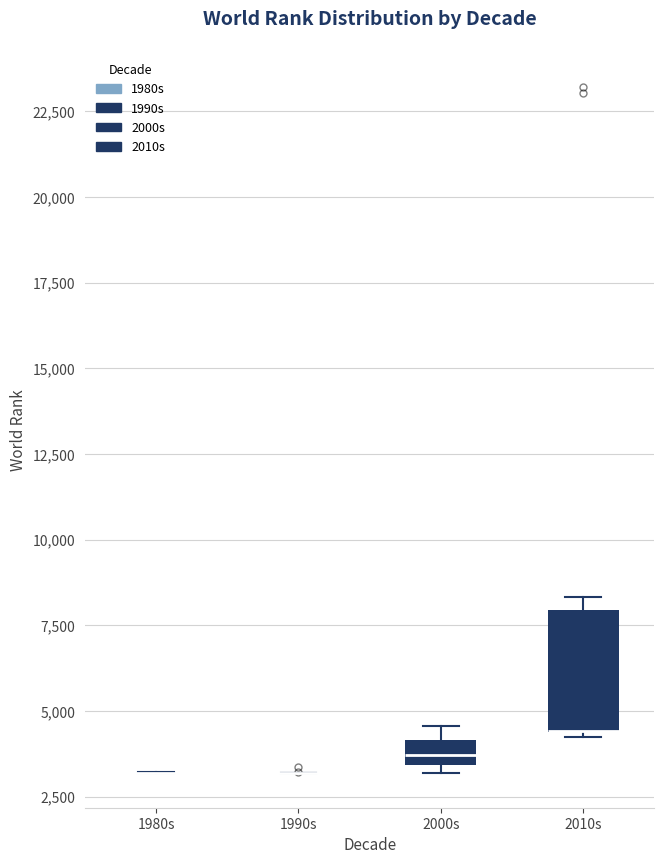

Comparing the boxes themselves (not the whiskers), which one is the tallest?

2010s